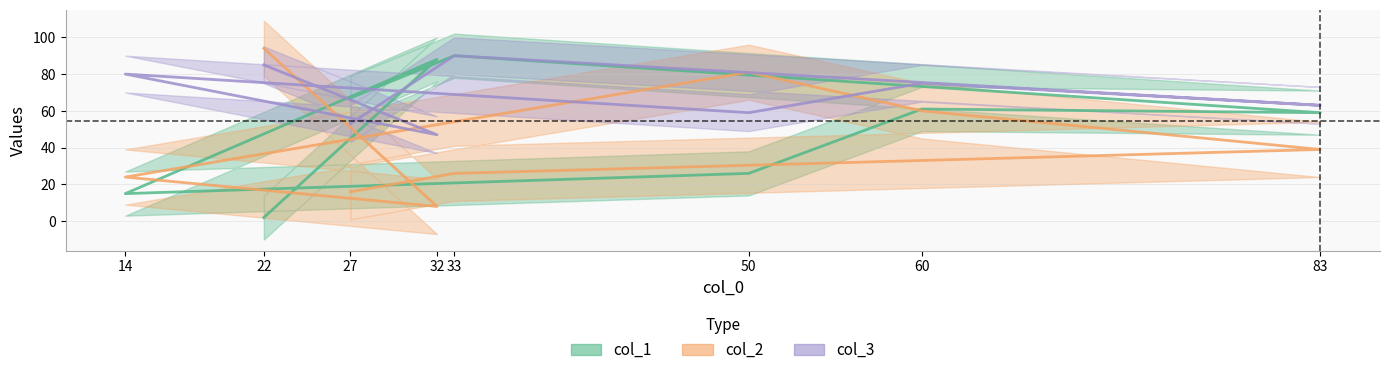

List the series in order of their overall mean, lowest first.

col_2, col_1, col_3